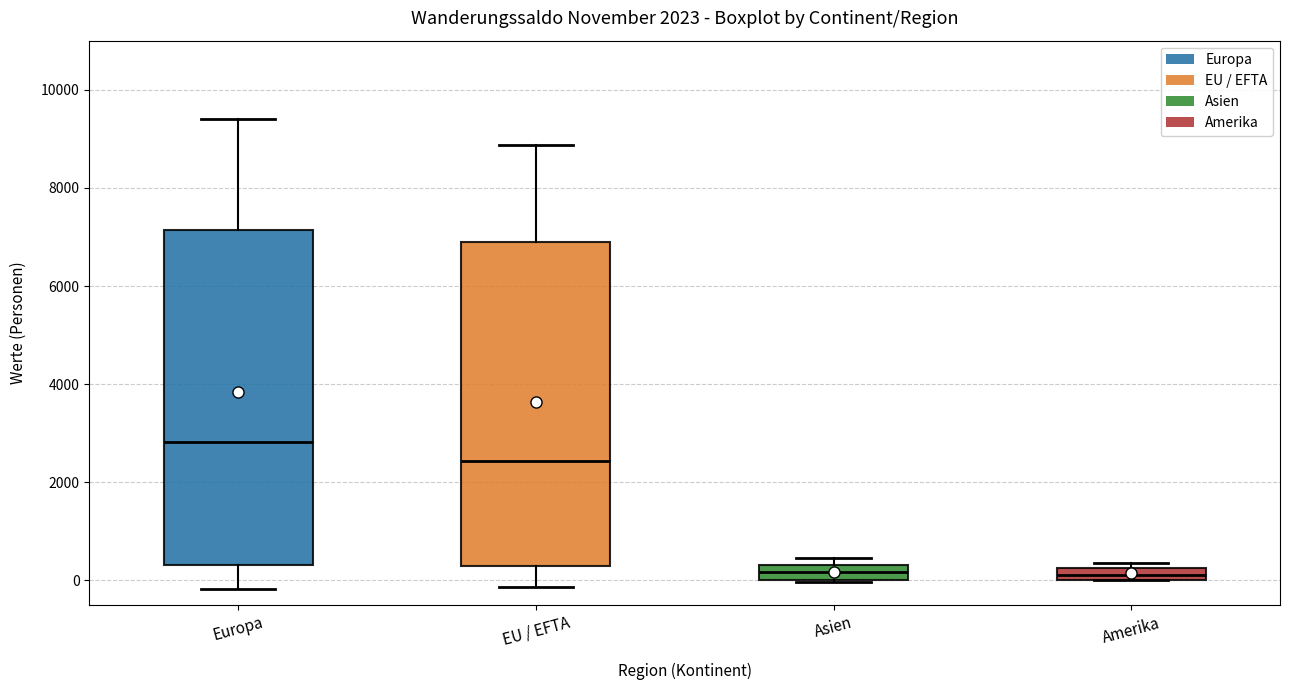

Comparing the boxes themselves (not the whiskers), which one is the tallest?

Europa